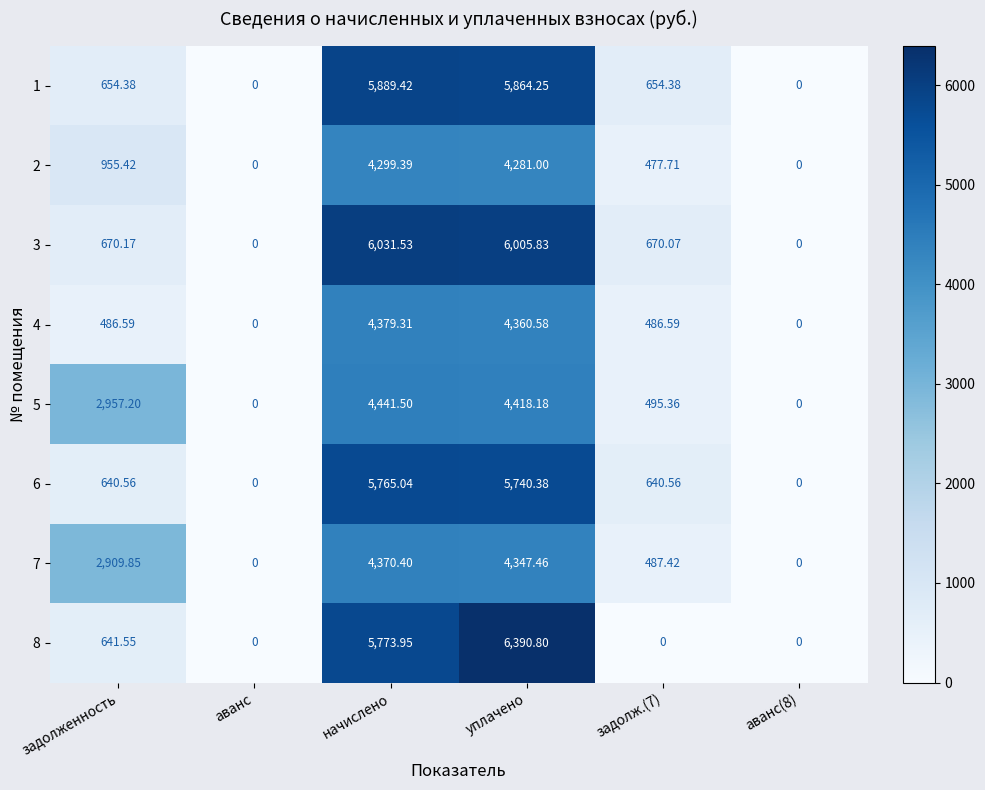

How many values in 8 are above zero?

3